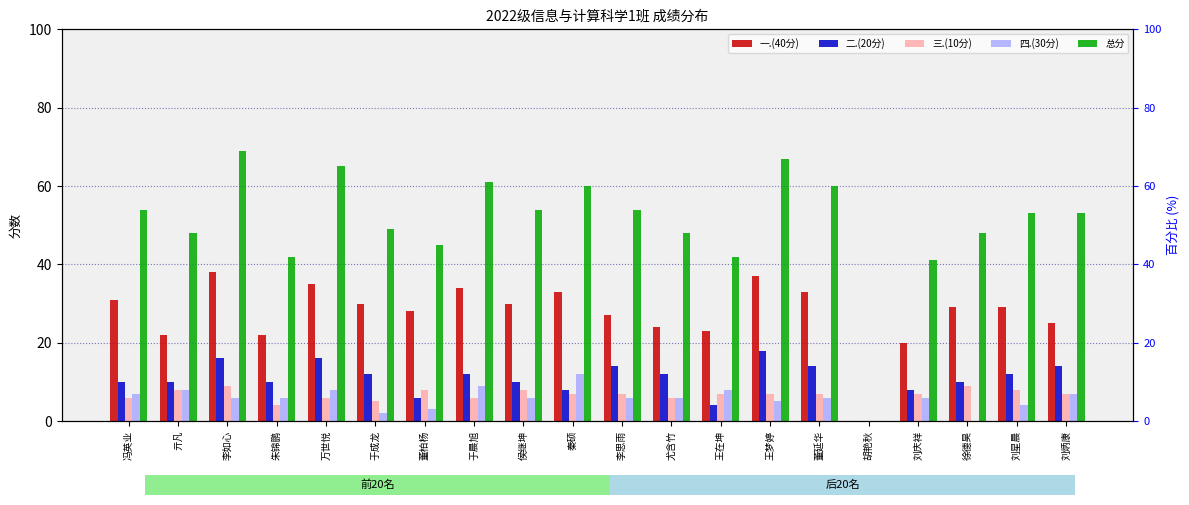

What is the label of the 7th bar from the right?

王梦婷